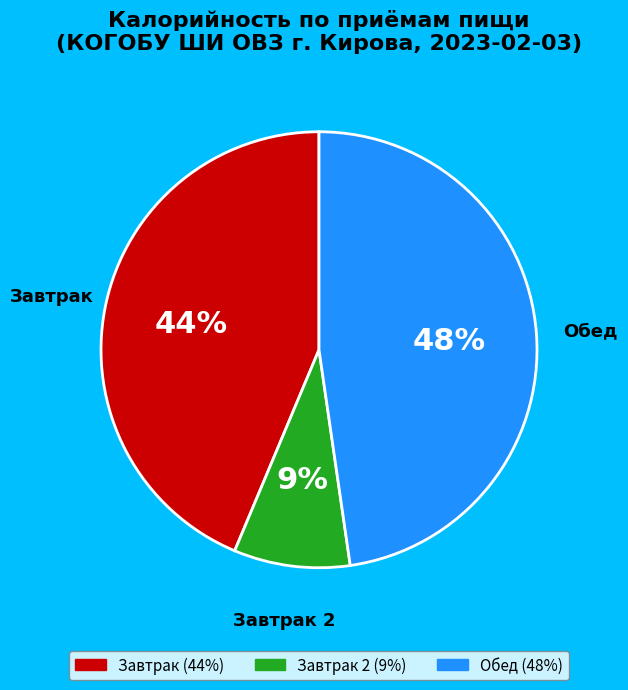

To the nearest percent, what is the difference between the largest and smallest slice percentages?

39%